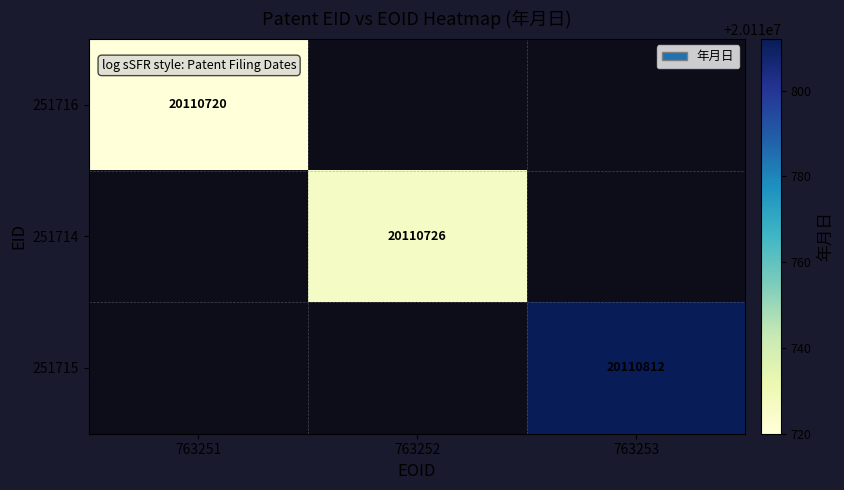

True or false: 251715 has a value of 20110812 at 763253.

True